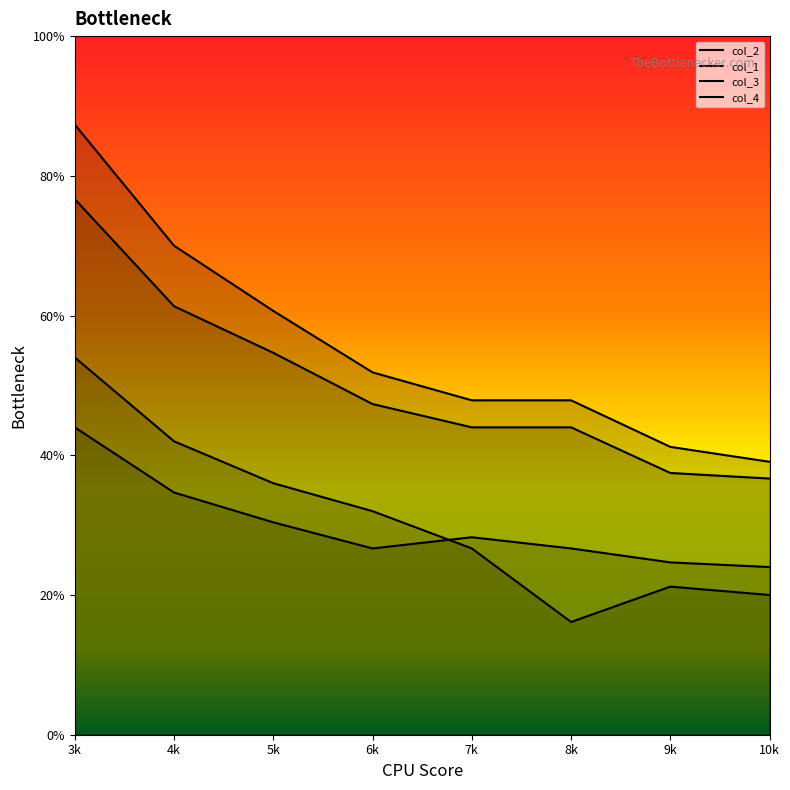

What are all the series names shown in the legend?

col_2, col_1, col_3, col_4